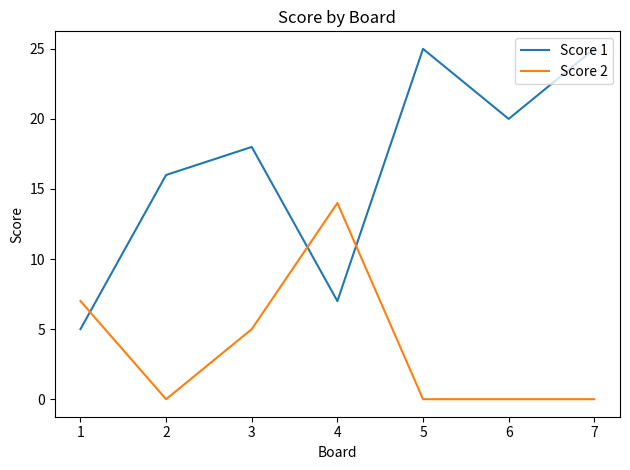

How many intersections are there between Score 2 and Score 1?

3